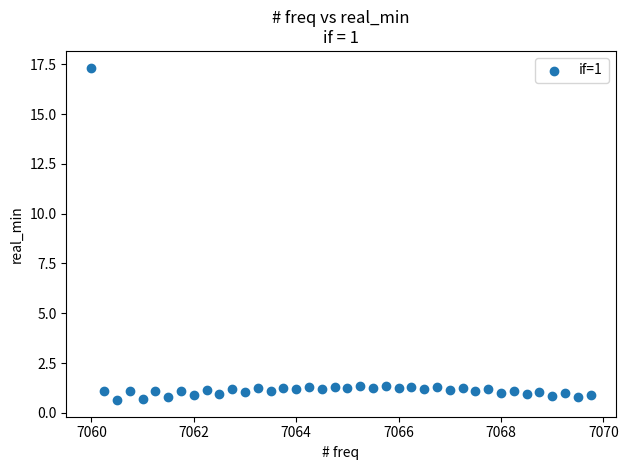

What is the range of Y values (max minus min)?

16.7